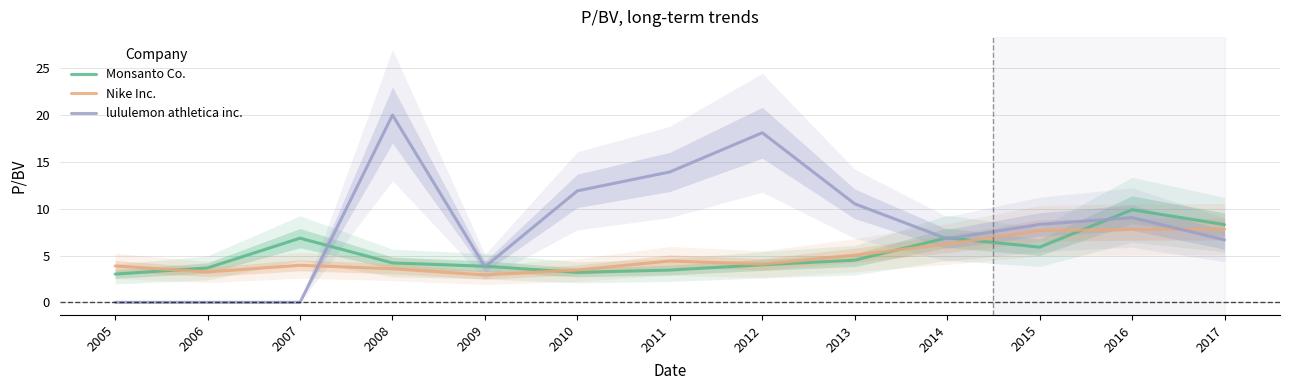

Is the value of Nike Inc. at 2006 greater than the value of Monsanto Co. at 2012?

No